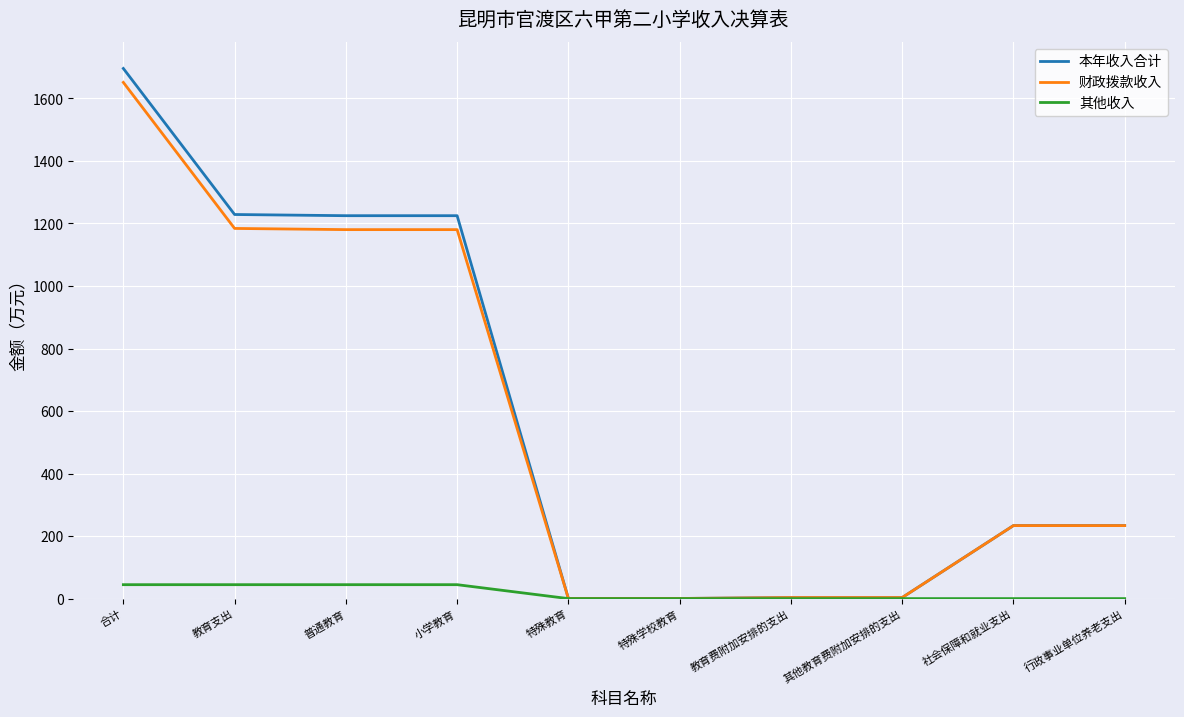

What is the total value across all series at 社会保障和就业支出?

467.1